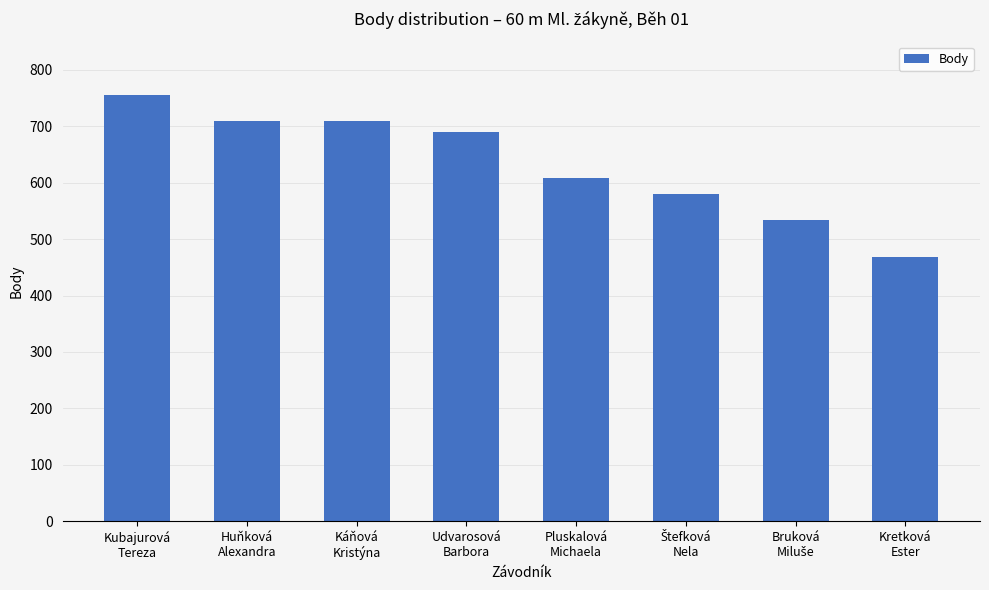

Does the chart contain any negative values?

No